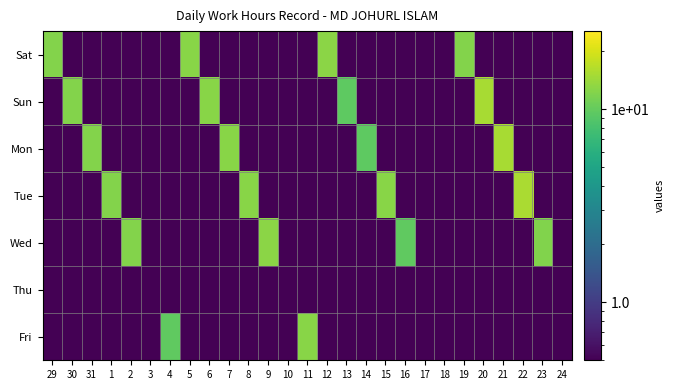

Reading right to left, extract all data points from this chart.

Sat: 24=0.5	23=0.5	22=0.5	21=0.5	20=0.5	19=12.3	18=0.5	17=0.5	16=0.5	15=0.5	14=0.5	13=0.5	12=12.7	11=0.5	10=0.5	9=0.5	8=0.5	7=0.5	6=0.5	5=12.7	4=0.5	3=0.5	2=0.5	1=0.5	31=0.5	30=0.5	29=12.2
Sun: 24=0.5	23=0.5	22=0.5	21=0.5	20=15.3	19=0.5	18=0.5	17=0.5	16=0.5	15=0.5	14=0.5	13=9.7	12=0.5	11=0.5	10=0.5	9=0.5	8=0.5	7=0.5	6=12.7	5=0.5	4=0.5	3=0.5	2=0.5	1=0.5	31=0.5	30=12.3	29=0.5
Mon: 24=0.5	23=0.5	22=0.5	21=15.1	20=0.5	19=0.5	18=0.5	17=0.5	16=0.5	15=0.5	14=9.6	13=0.5	12=0.5	11=0.5	10=0.5	9=0.5	8=0.5	7=12.7	6=0.5	5=0.5	4=0.5	3=0.5	2=0.5	1=0.5	31=12.3	30=0.5	29=0.5
Tue: 24=0.5	23=0.5	22=15.4	21=0.5	20=0.5	19=0.5	18=0.5	17=0.5	16=0.5	15=12.7	14=0.5	13=0.5	12=0.5	11=0.5	10=0.5	9=0.5	8=12.7	7=0.5	6=0.5	5=0.5	4=0.5	3=0.5	2=0.5	1=12.3	31=0.5	30=0.5	29=0.5
Wed: 24=0.5	23=12.1	22=0.5	21=0.5	20=0.5	19=0.5	18=0.5	17=0.5	16=9.8	15=0.5	14=0.5	13=0.5	12=0.5	11=0.5	10=0.5	9=12.8	8=0.5	7=0.5	6=0.5	5=0.5	4=0.5	3=0.5	2=12.3	1=0.5	31=0.5	30=0.5	29=0.5
Thu: 24=0.5	23=0.5	22=0.5	21=0.5	20=0.5	19=0.5	18=0.5	17=0.5	16=0.5	15=0.5	14=0.5	13=0.5	12=0.5	11=0.5	10=0.5	9=0.5	8=0.5	7=0.5	6=0.5	5=0.5	4=0.5	3=0.5	2=0.5	1=0.5	31=0.5	30=0.5	29=0.5
Fri: 24=0.5	23=0.5	22=0.5	21=0.5	20=0.5	19=0.5	18=0.5	17=0.5	16=0.5	15=0.5	14=0.5	13=0.5	12=0.5	11=12.5	10=0.5	9=0.5	8=0.5	7=0.5	6=0.5	5=0.5	4=9.8	3=0.5	2=0.5	1=0.5	31=0.5	30=0.5	29=0.5